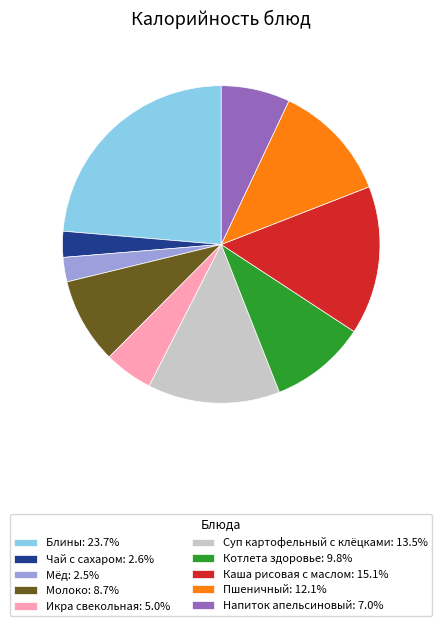

Does any single category account for the majority?

No